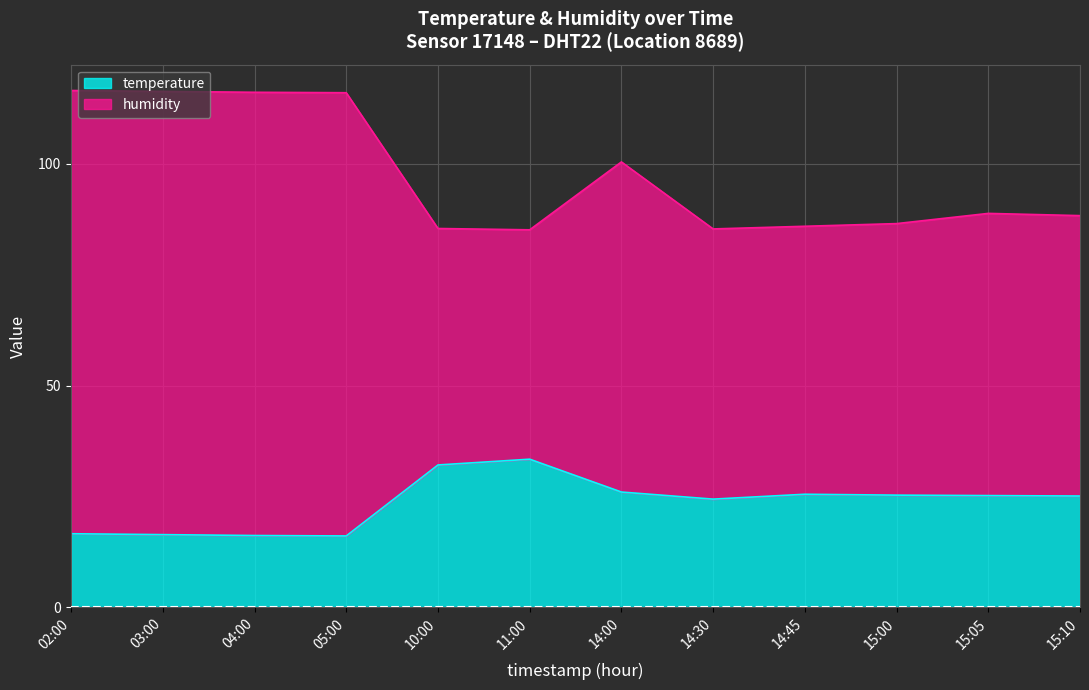

At which label is humidity closest to 100?

14:00